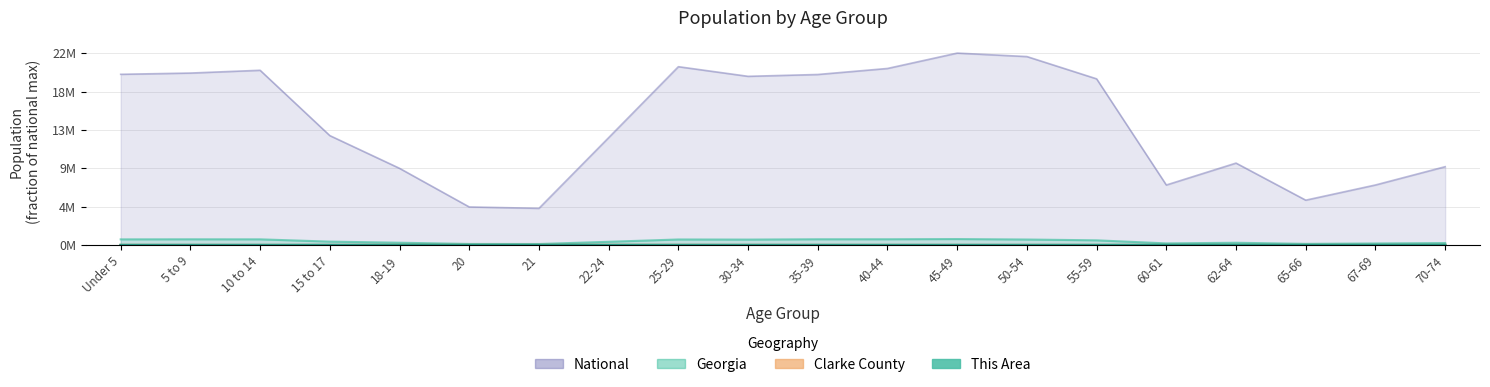

The value of National at 22-24 is 0.6. True or false?

True